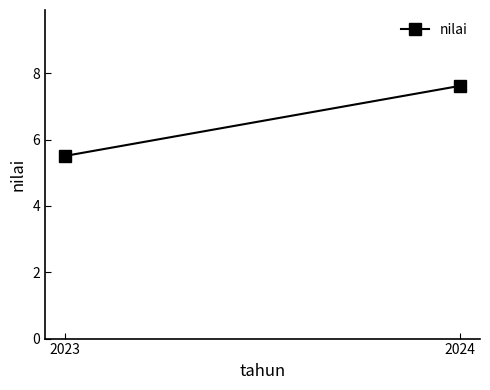

Rank the categories by value from highest to lowest.

2024, 2023